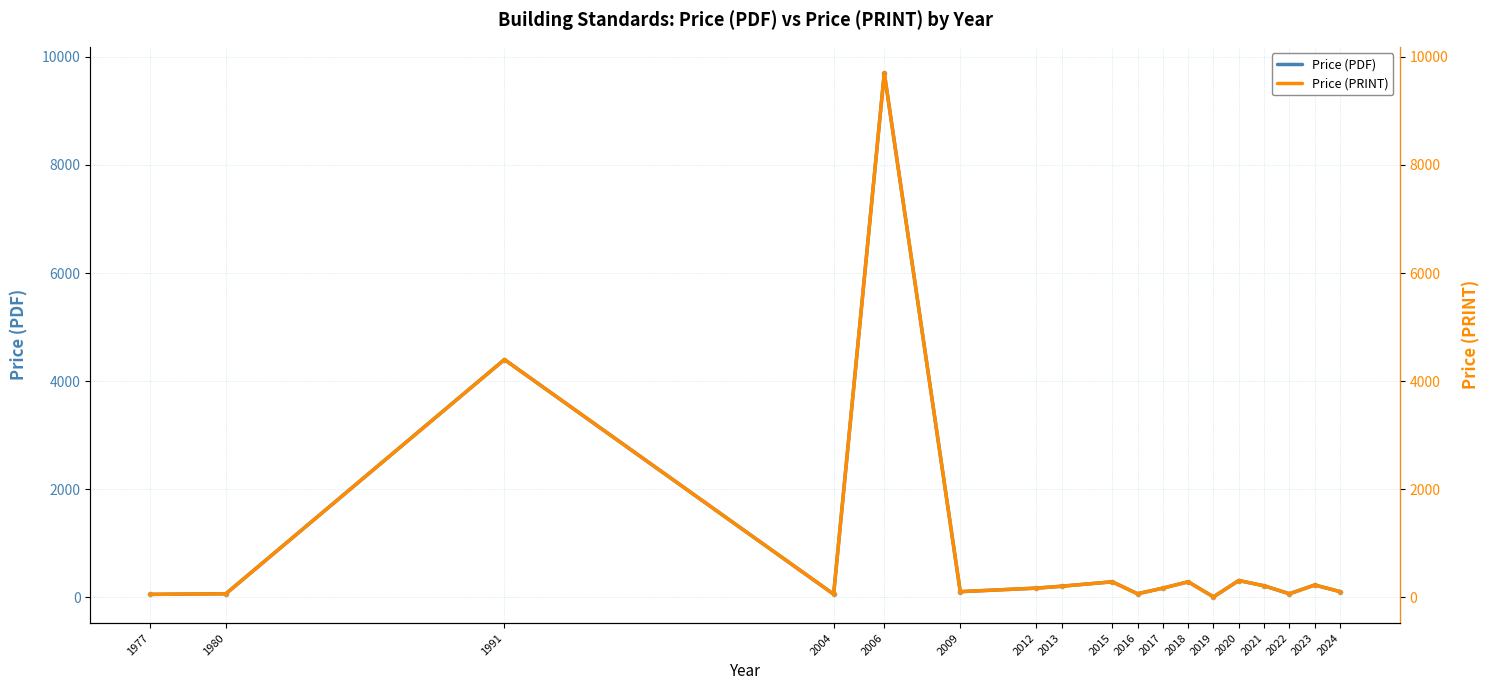

Which series changed the most between 2006 and 2024?

Price (PDF)